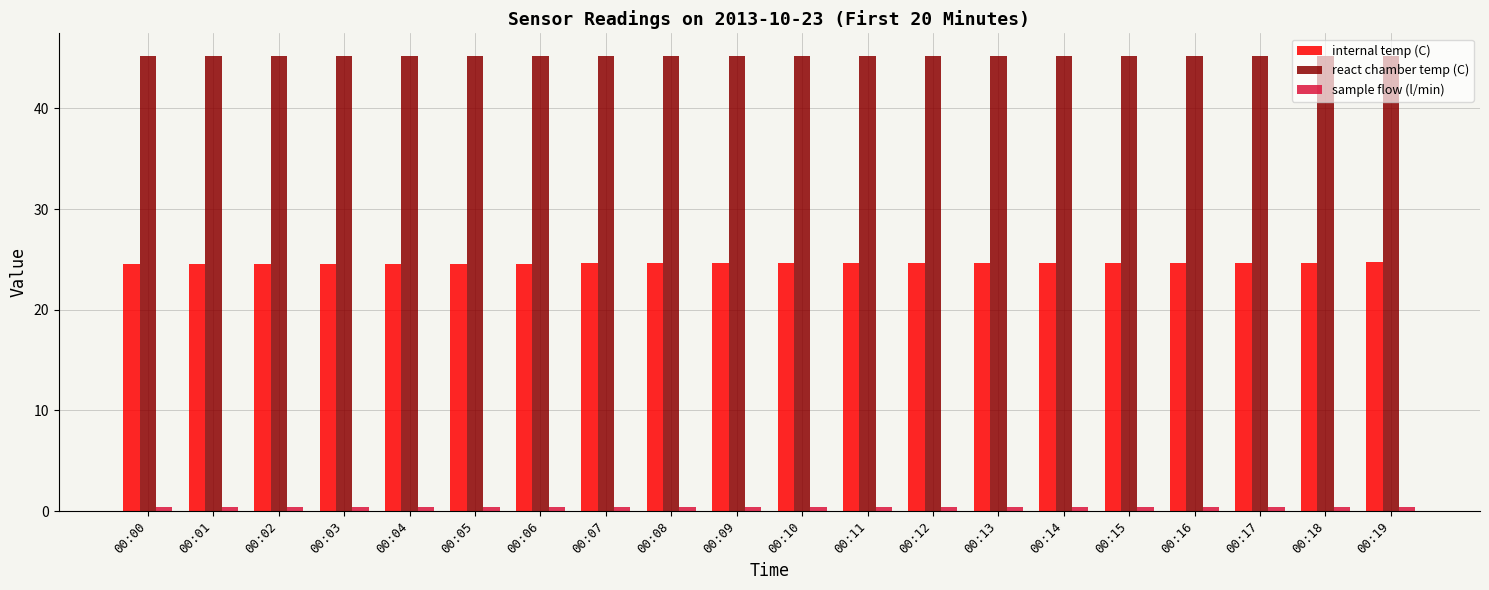

The value of react chamber temp (C) at 00:04 is 45.2. True or false?

True